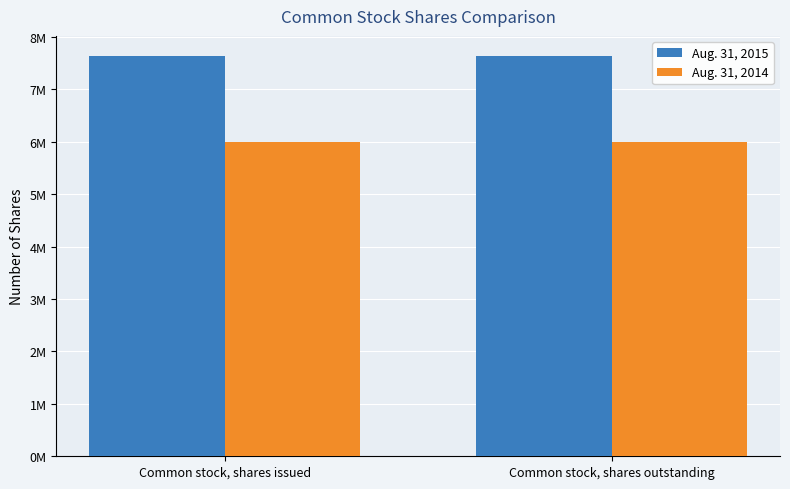

Is the value of Aug. 31, 2015 at Common stock, shares outstanding greater than the value of Aug. 31, 2014 at Common stock, shares issued?

Yes